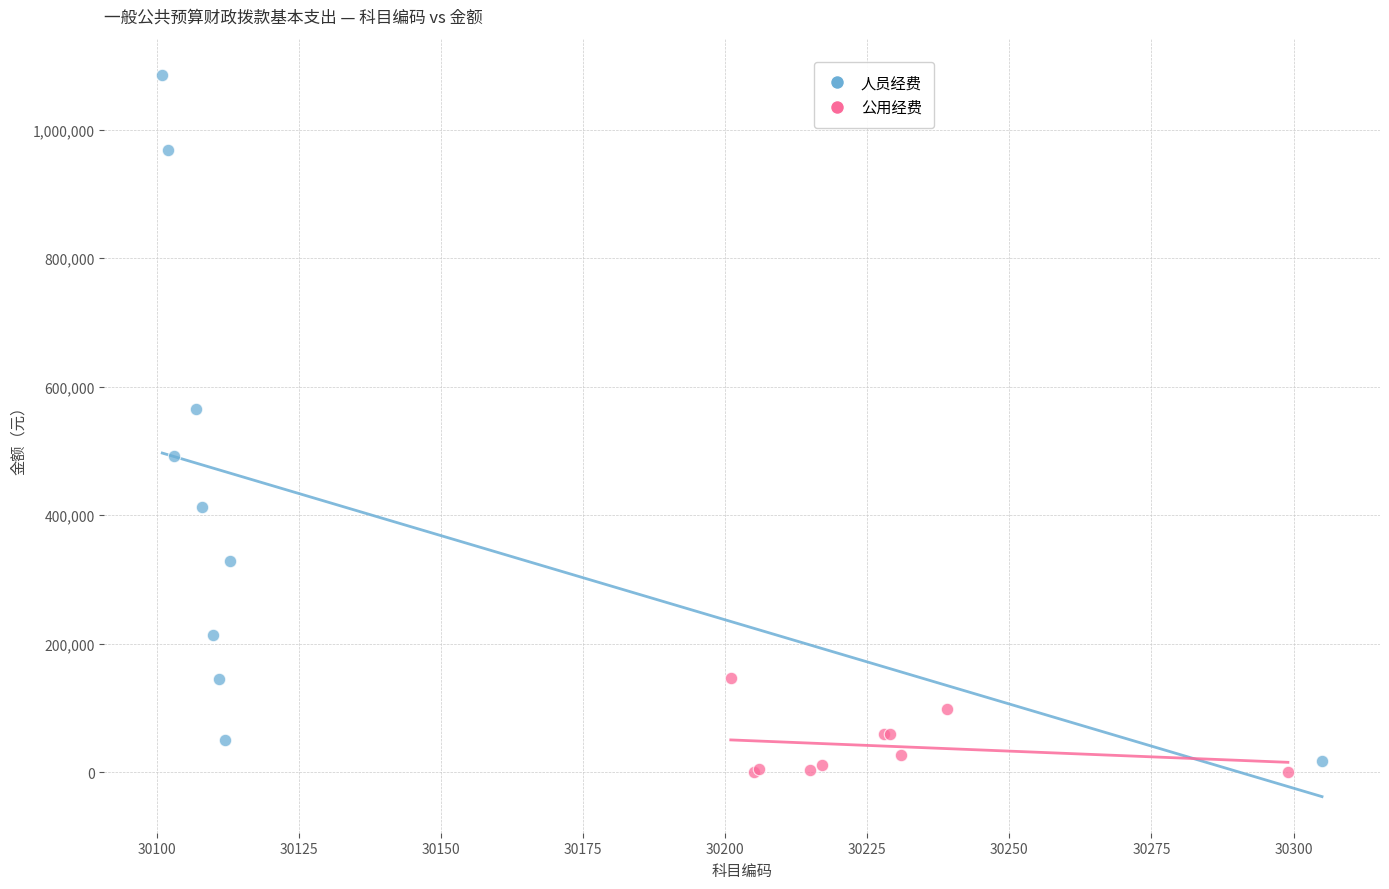

Which series contains the highest Y value?

人员经费